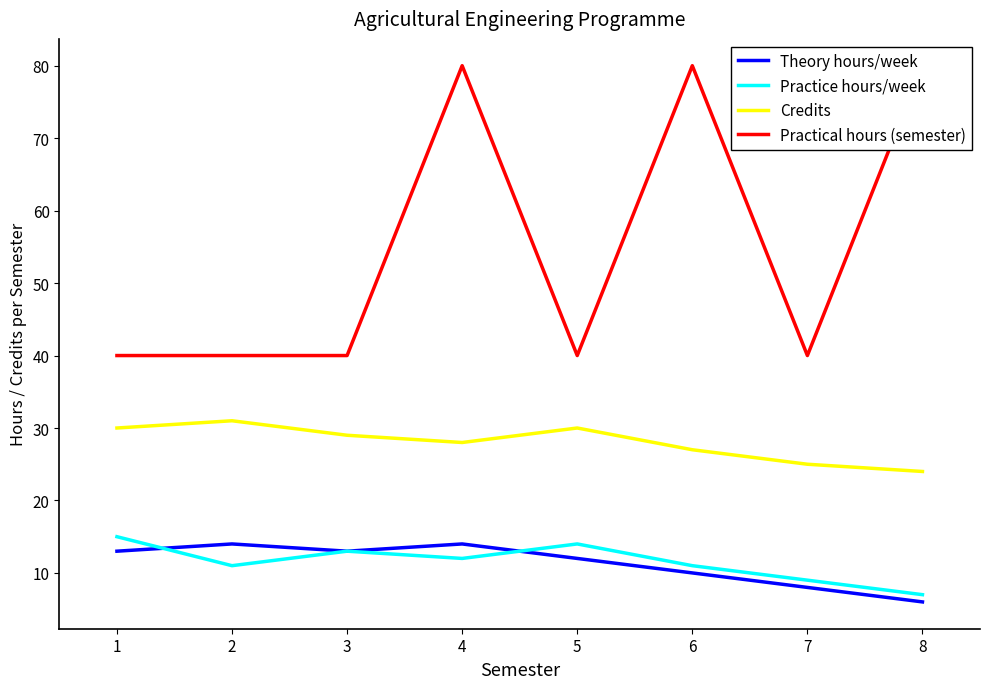

Which series has the widest spread of values?

Practical hours (semester)